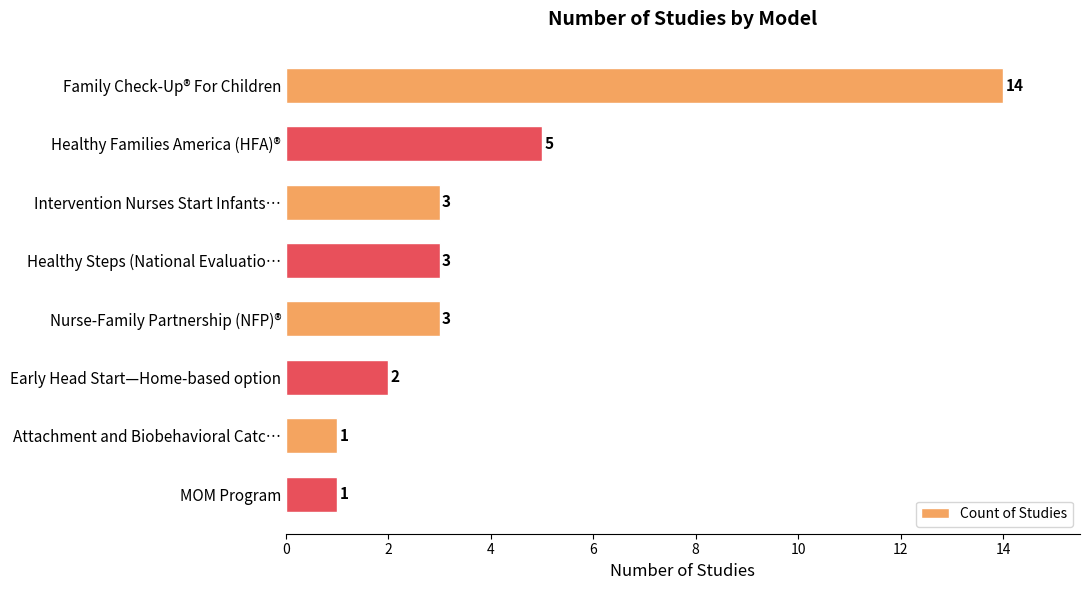

What is the maximum value shown in the chart?

14